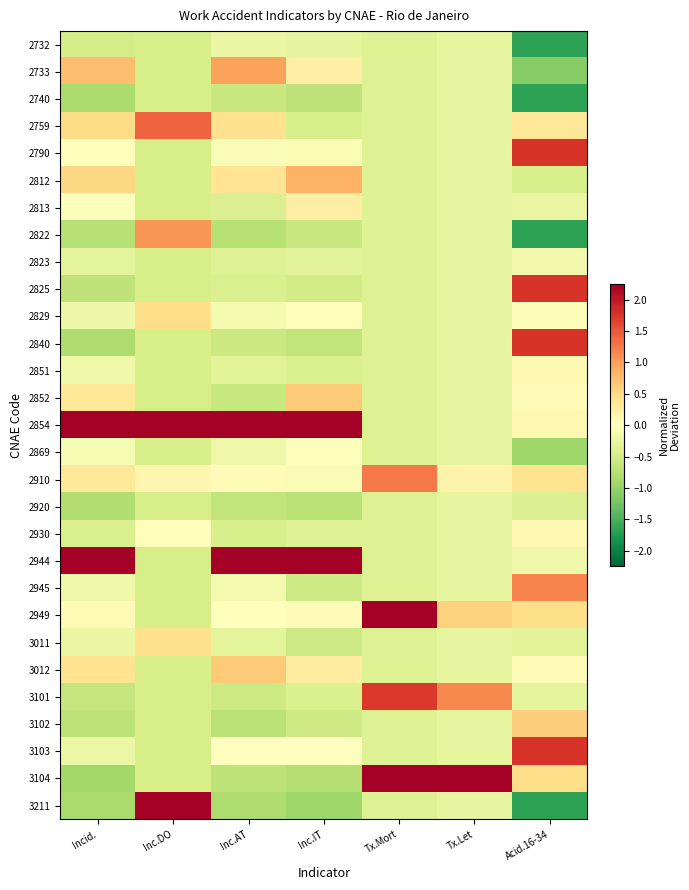

Reading left to right, extract all data points from this chart.

2732: Incid.=-0.5	Inc.DO=-0.5	Inc.AT=-0.2	Inc.IT=-0.3	Tx.Mort=-0.4	Tx.Let=-0.3	Acid.16-34=-1.7
2733: Incid.=0.7	Inc.DO=-0.5	Inc.AT=1.0	Inc.IT=0.2	Tx.Mort=-0.4	Tx.Let=-0.3	Acid.16-34=-1.1
2740: Incid.=-0.8	Inc.DO=-0.5	Inc.AT=-0.6	Inc.IT=-0.7	Tx.Mort=-0.4	Tx.Let=-0.3	Acid.16-34=-1.7
2759: Incid.=0.5	Inc.DO=1.4	Inc.AT=0.4	Inc.IT=-0.5	Tx.Mort=-0.4	Tx.Let=-0.3	Acid.16-34=0.3
2790: Incid.=0.0	Inc.DO=-0.5	Inc.AT=-0.1	Inc.IT=-0.1	Tx.Mort=-0.4	Tx.Let=-0.3	Acid.16-34=1.8
2812: Incid.=0.5	Inc.DO=-0.5	Inc.AT=0.4	Inc.IT=0.9	Tx.Mort=-0.4	Tx.Let=-0.3	Acid.16-34=-0.5
2813: Incid.=-0.0	Inc.DO=-0.5	Inc.AT=-0.4	Inc.IT=0.2	Tx.Mort=-0.4	Tx.Let=-0.3	Acid.16-34=-0.2
2822: Incid.=-0.7	Inc.DO=1.1	Inc.AT=-0.8	Inc.IT=-0.6	Tx.Mort=-0.4	Tx.Let=-0.3	Acid.16-34=-1.7
2823: Incid.=-0.3	Inc.DO=-0.5	Inc.AT=-0.4	Inc.IT=-0.3	Tx.Mort=-0.4	Tx.Let=-0.3	Acid.16-34=-0.2
2825: Incid.=-0.7	Inc.DO=-0.5	Inc.AT=-0.4	Inc.IT=-0.5	Tx.Mort=-0.4	Tx.Let=-0.3	Acid.16-34=1.8
2829: Incid.=-0.2	Inc.DO=0.4	Inc.AT=-0.1	Inc.IT=0.0	Tx.Mort=-0.4	Tx.Let=-0.3	Acid.16-34=-0.0
2840: Incid.=-0.8	Inc.DO=-0.5	Inc.AT=-0.6	Inc.IT=-0.7	Tx.Mort=-0.4	Tx.Let=-0.3	Acid.16-34=1.8
2851: Incid.=-0.2	Inc.DO=-0.5	Inc.AT=-0.3	Inc.IT=-0.4	Tx.Mort=-0.4	Tx.Let=-0.3	Acid.16-34=0.1
2852: Incid.=0.3	Inc.DO=-0.5	Inc.AT=-0.6	Inc.IT=0.6	Tx.Mort=-0.4	Tx.Let=-0.3	Acid.16-34=0.0
2854: Incid.=3.9	Inc.DO=3.4	Inc.AT=3.9	Inc.IT=3.6	Tx.Mort=-0.4	Tx.Let=-0.3	Acid.16-34=0.1
2869: Incid.=-0.1	Inc.DO=-0.5	Inc.AT=-0.2	Inc.IT=-0.0	Tx.Mort=-0.4	Tx.Let=-0.3	Acid.16-34=-0.9
2910: Incid.=0.3	Inc.DO=0.1	Inc.AT=0.1	Inc.IT=-0.1	Tx.Mort=1.3	Tx.Let=0.2	Acid.16-34=0.4
2920: Incid.=-0.8	Inc.DO=-0.5	Inc.AT=-0.7	Inc.IT=-0.7	Tx.Mort=-0.4	Tx.Let=-0.3	Acid.16-34=-0.4
2930: Incid.=-0.4	Inc.DO=0.0	Inc.AT=-0.5	Inc.IT=-0.4	Tx.Mort=-0.4	Tx.Let=-0.3	Acid.16-34=0.1
2944: Incid.=2.5	Inc.DO=-0.5	Inc.AT=2.6	Inc.IT=3.1	Tx.Mort=-0.4	Tx.Let=-0.3	Acid.16-34=-0.2
2945: Incid.=-0.2	Inc.DO=-0.5	Inc.AT=-0.1	Inc.IT=-0.6	Tx.Mort=-0.4	Tx.Let=-0.3	Acid.16-34=1.2
2949: Incid.=0.1	Inc.DO=-0.5	Inc.AT=0.0	Inc.IT=0.1	Tx.Mort=2.3	Tx.Let=0.6	Acid.16-34=0.5
3011: Incid.=-0.2	Inc.DO=0.4	Inc.AT=-0.3	Inc.IT=-0.6	Tx.Mort=-0.4	Tx.Let=-0.3	Acid.16-34=-0.3
3012: Incid.=0.4	Inc.DO=-0.5	Inc.AT=0.6	Inc.IT=0.3	Tx.Mort=-0.4	Tx.Let=-0.3	Acid.16-34=0.0
3101: Incid.=-0.6	Inc.DO=-0.5	Inc.AT=-0.5	Inc.IT=-0.4	Tx.Mort=1.7	Tx.Let=1.1	Acid.16-34=-0.3
3102: Incid.=-0.7	Inc.DO=-0.5	Inc.AT=-0.7	Inc.IT=-0.5	Tx.Mort=-0.4	Tx.Let=-0.3	Acid.16-34=0.6
3103: Incid.=-0.2	Inc.DO=-0.5	Inc.AT=0.0	Inc.IT=0.0	Tx.Mort=-0.4	Tx.Let=-0.3	Acid.16-34=1.8
3104: Incid.=-0.9	Inc.DO=-0.5	Inc.AT=-0.7	Inc.IT=-0.8	Tx.Mort=4.0	Tx.Let=5.0	Acid.16-34=0.5
3211: Incid.=-0.9	Inc.DO=3.1	Inc.AT=-0.8	Inc.IT=-0.9	Tx.Mort=-0.4	Tx.Let=-0.3	Acid.16-34=-1.7